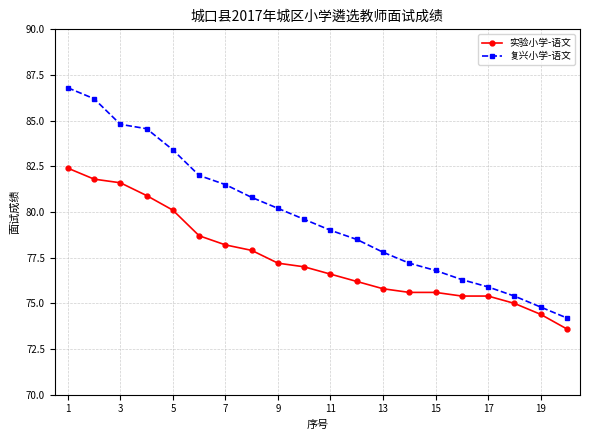

Which series has the largest range (max minus min)?

复兴小学-语文